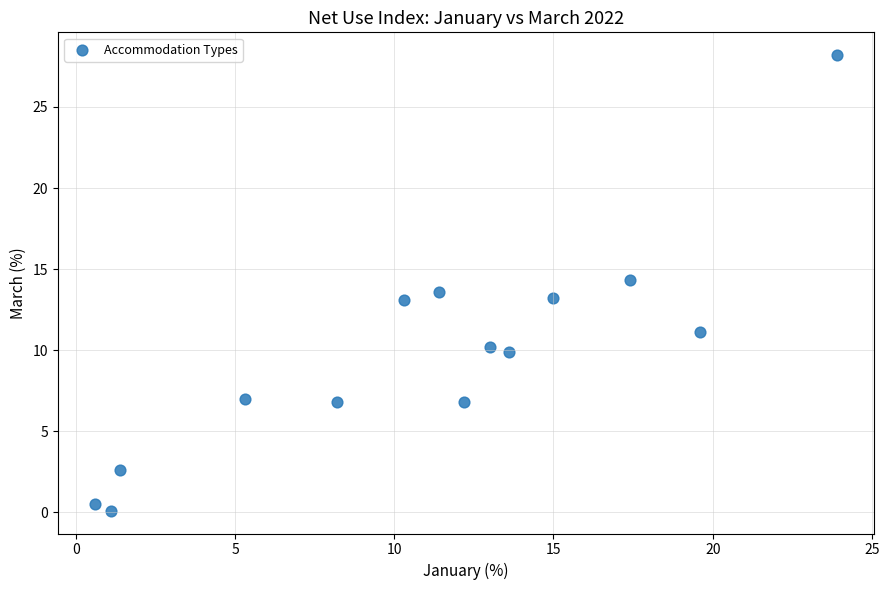

What is the range of X values (max minus min)?

23.3